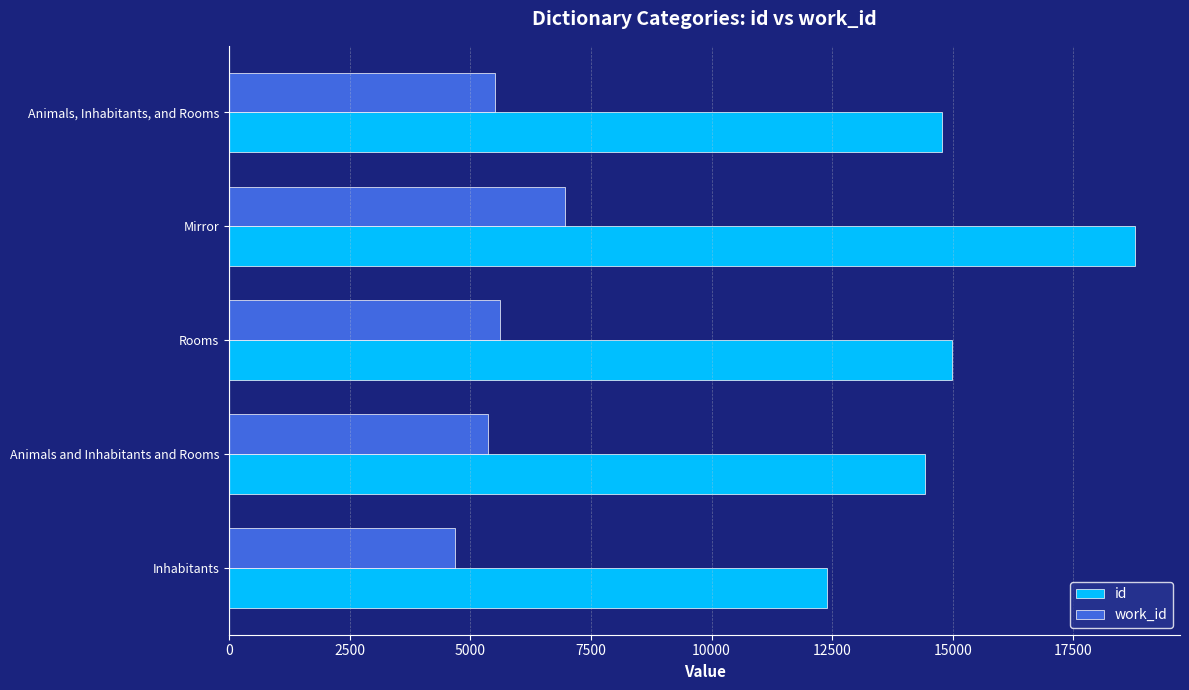

What is the average value of the work_id series?

5626